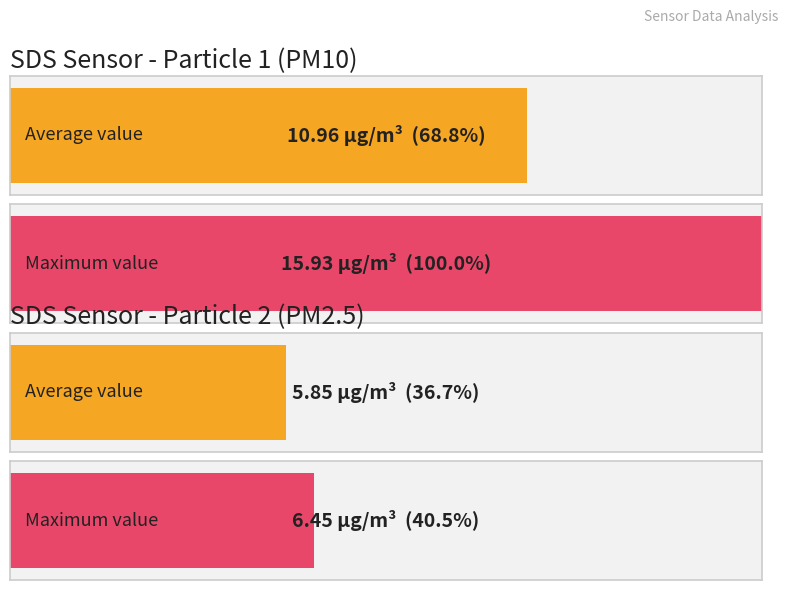

Does the chart contain any negative values?

No